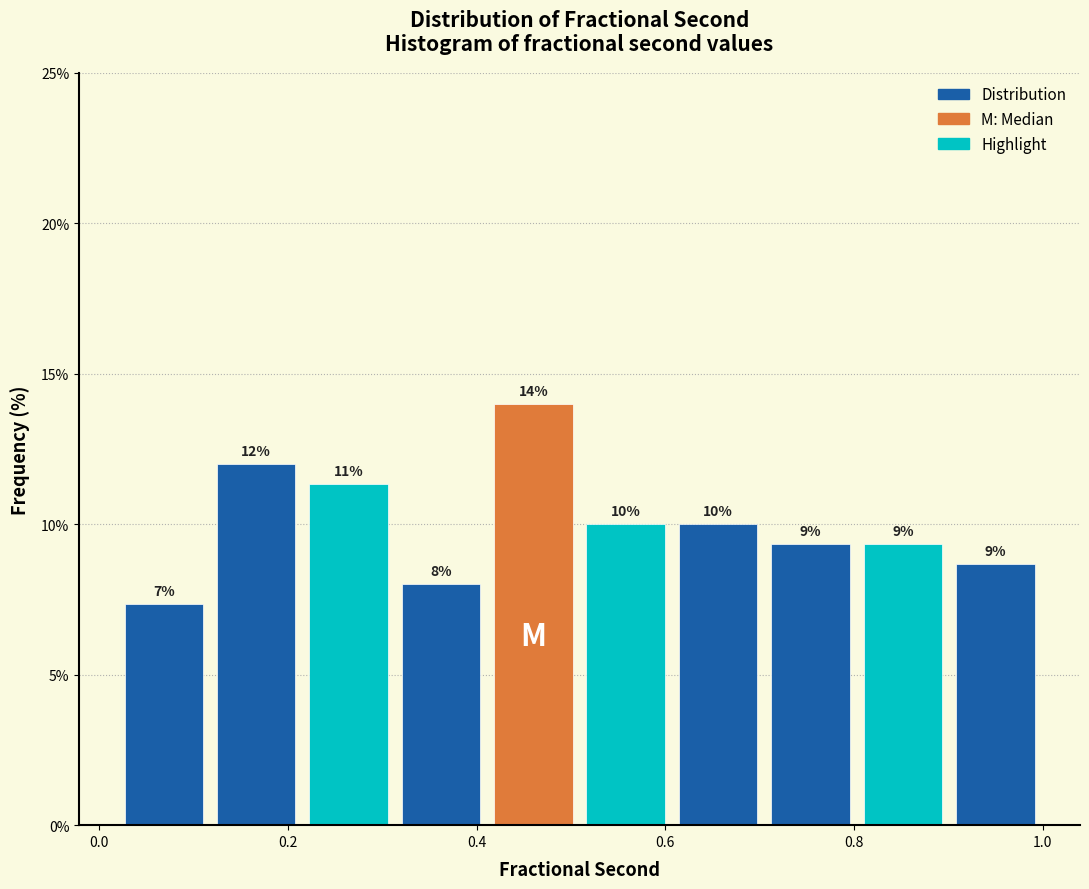

Which range on the x-axis has the tallest bar?

0.42 to 0.50